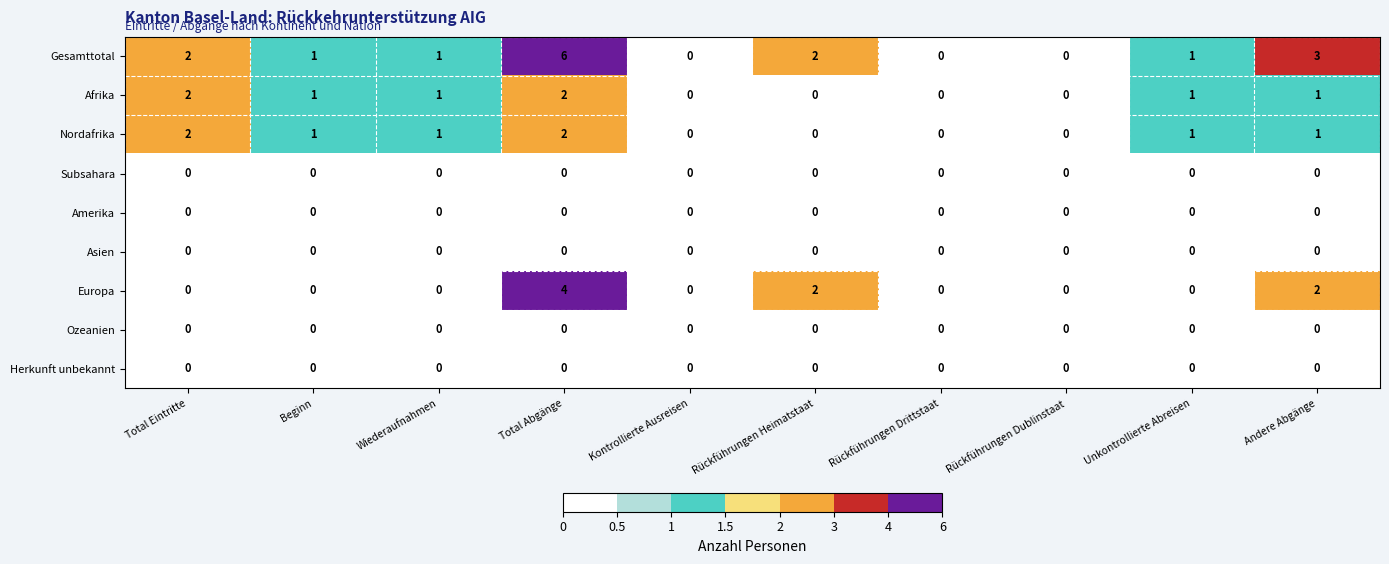

At which category is the sum across all series the highest?

Total Abgänge